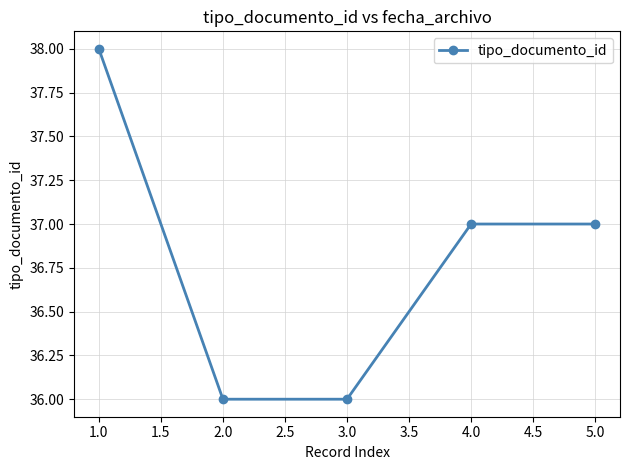

What is the value of the 3rd point from the left?

36